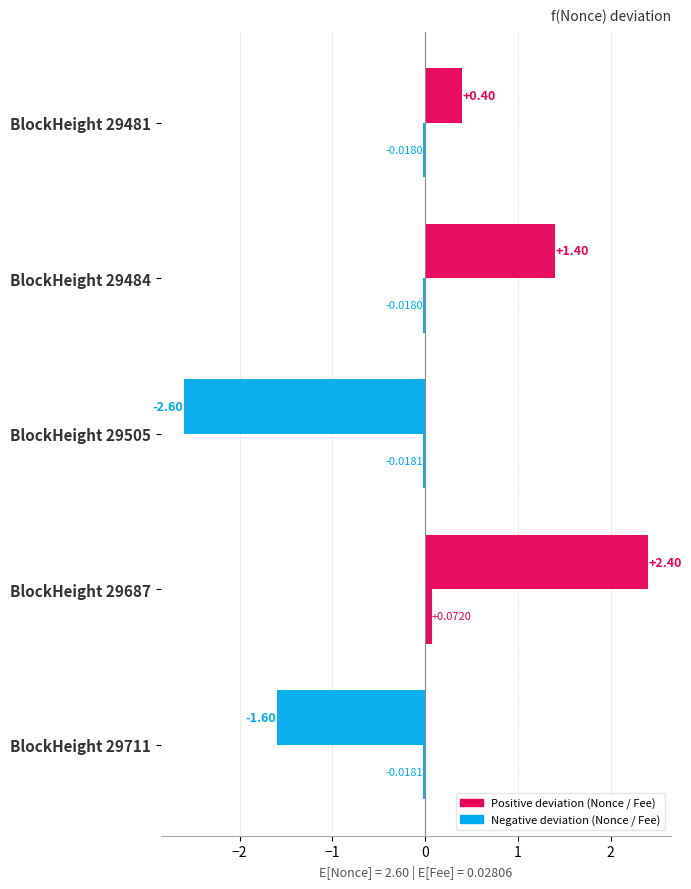

How many series are shown in this chart?

2